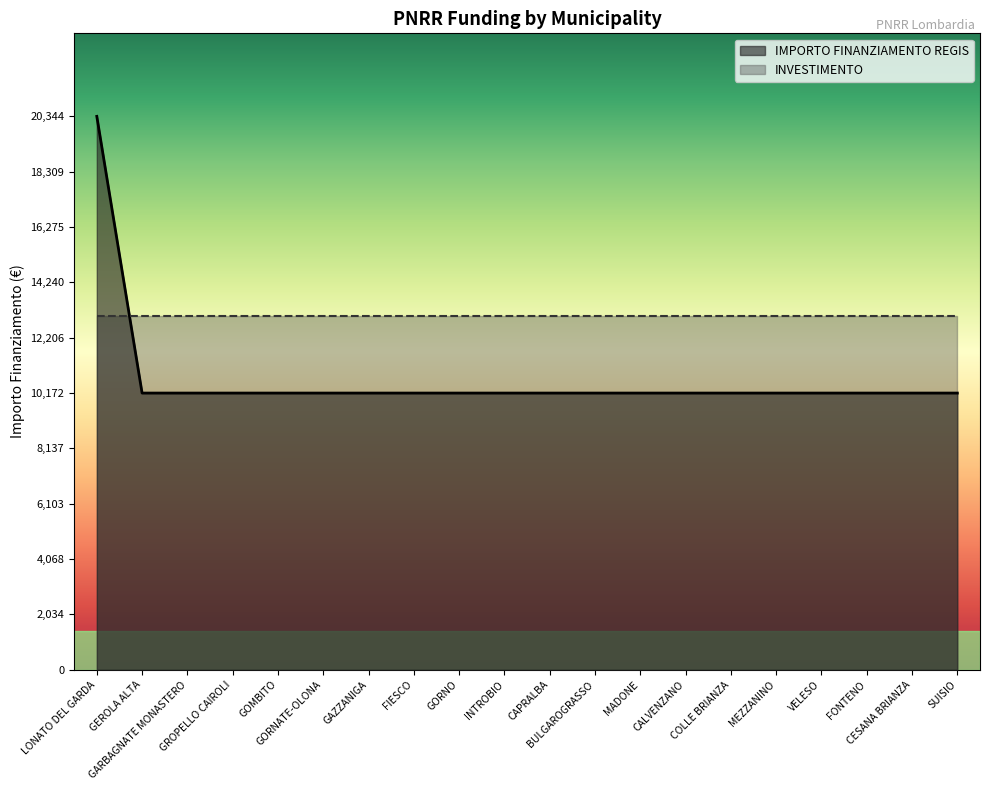

Which has a higher value, FONTENO or FIESCO?

FONTENO